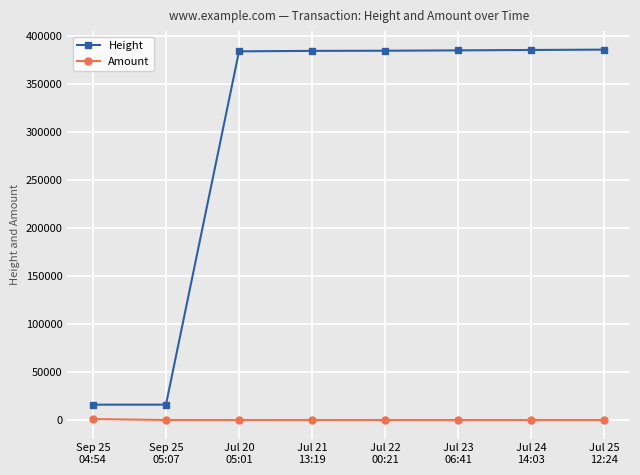

What is the maximum value for Height?

385467